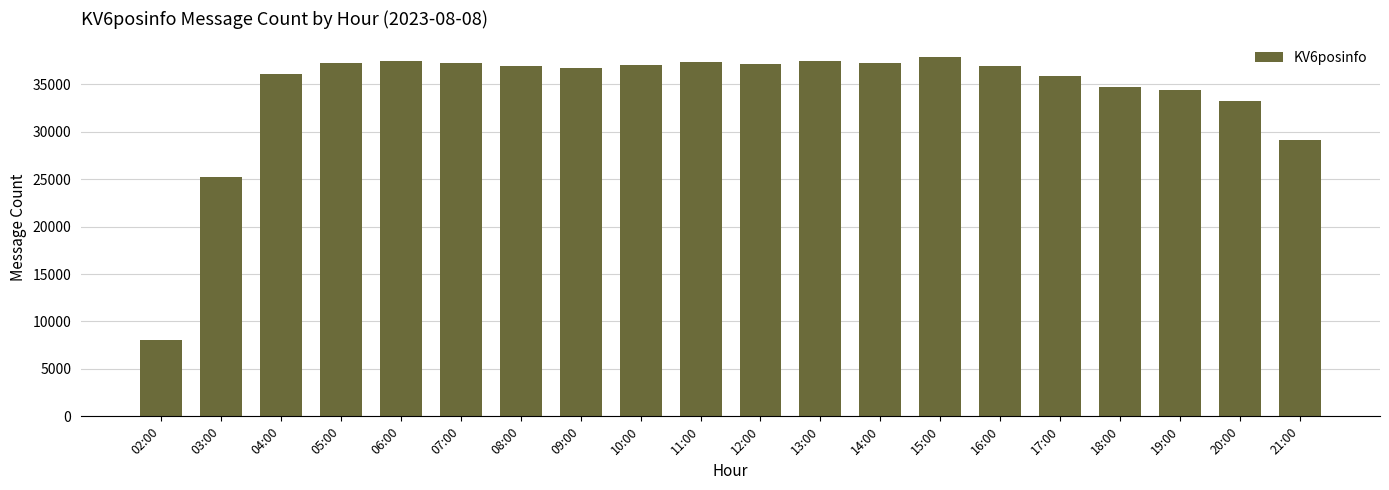

What is the smallest value displayed?

8078